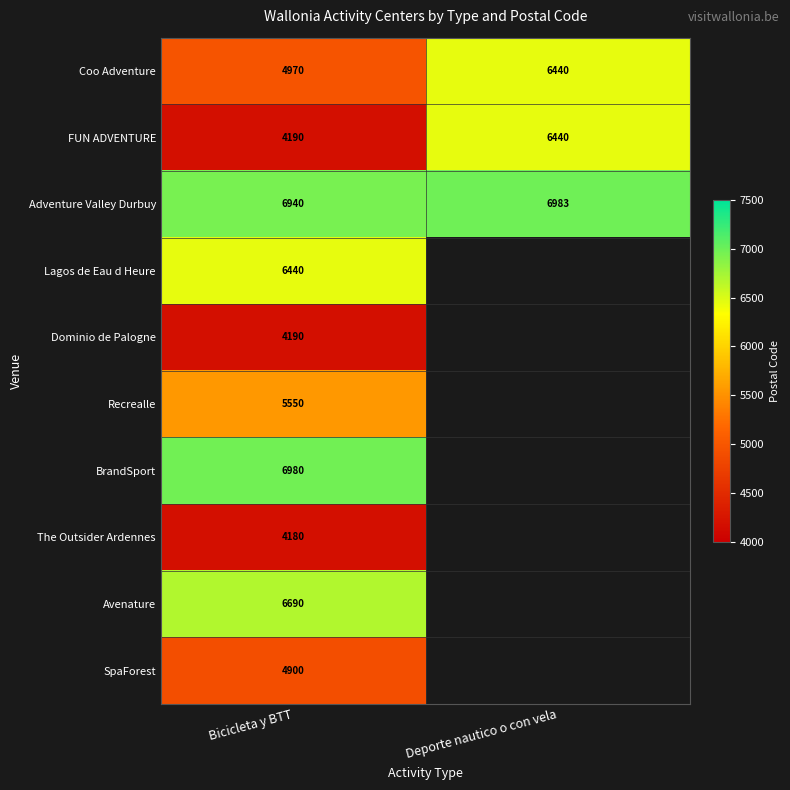

The value of Avenature at Bicicleta y BTT is 8854. True or false?

False